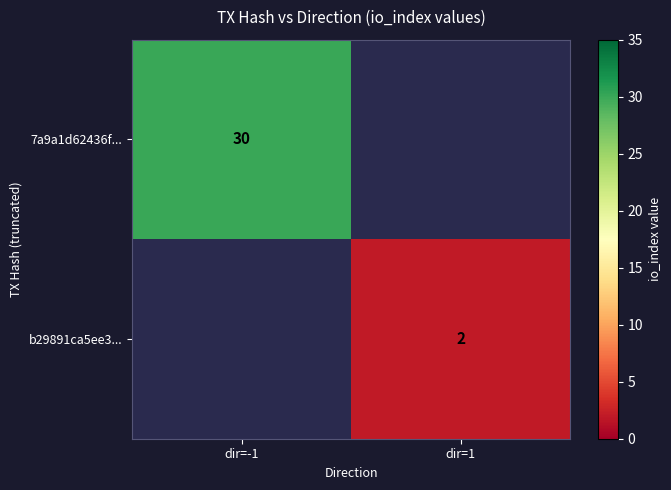

Is it true that b29891ca5ee3... equals 3 at dir=1?

False